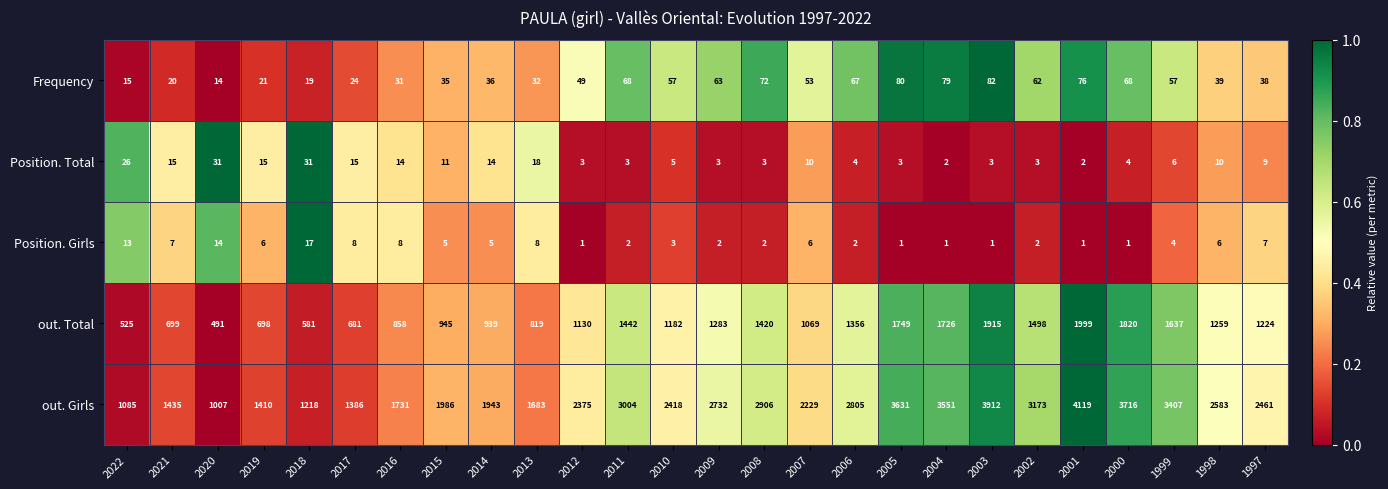

How many categories are shown in the chart?

26